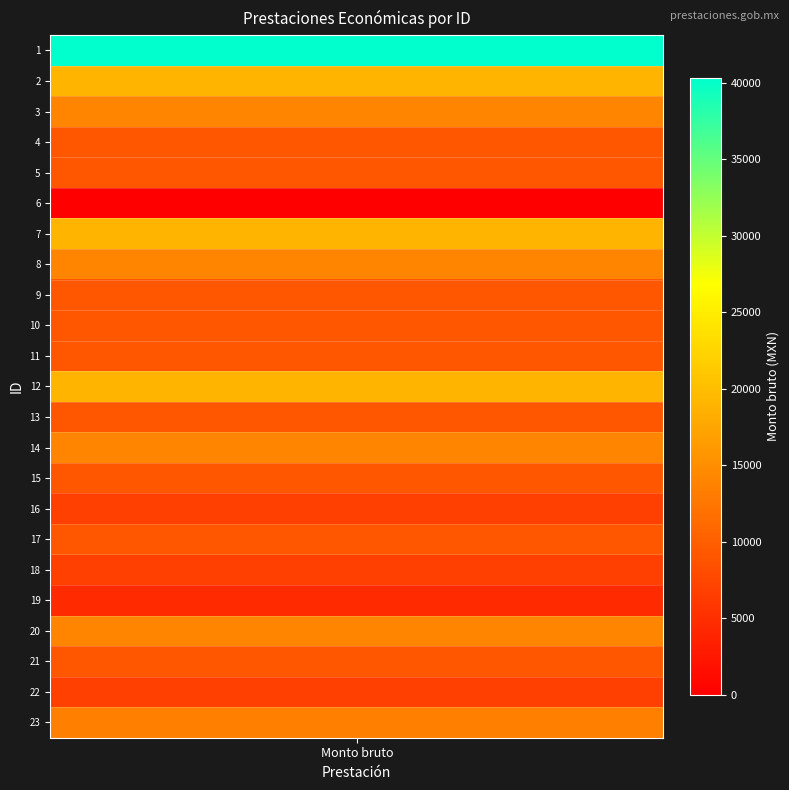

Approximately how many times larger is the value at 22 compared to 7?

0.4